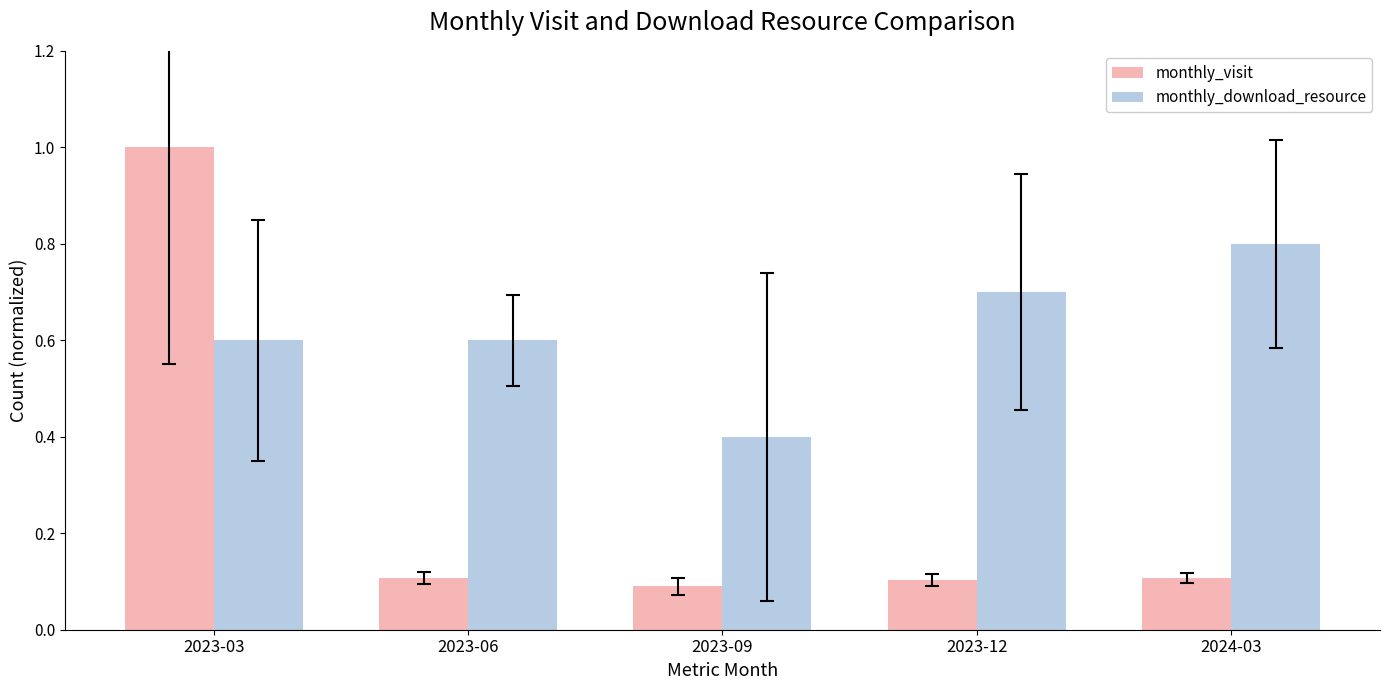

The value of monthly_download_resource at 2024-03 is 0.4. True or false?

False